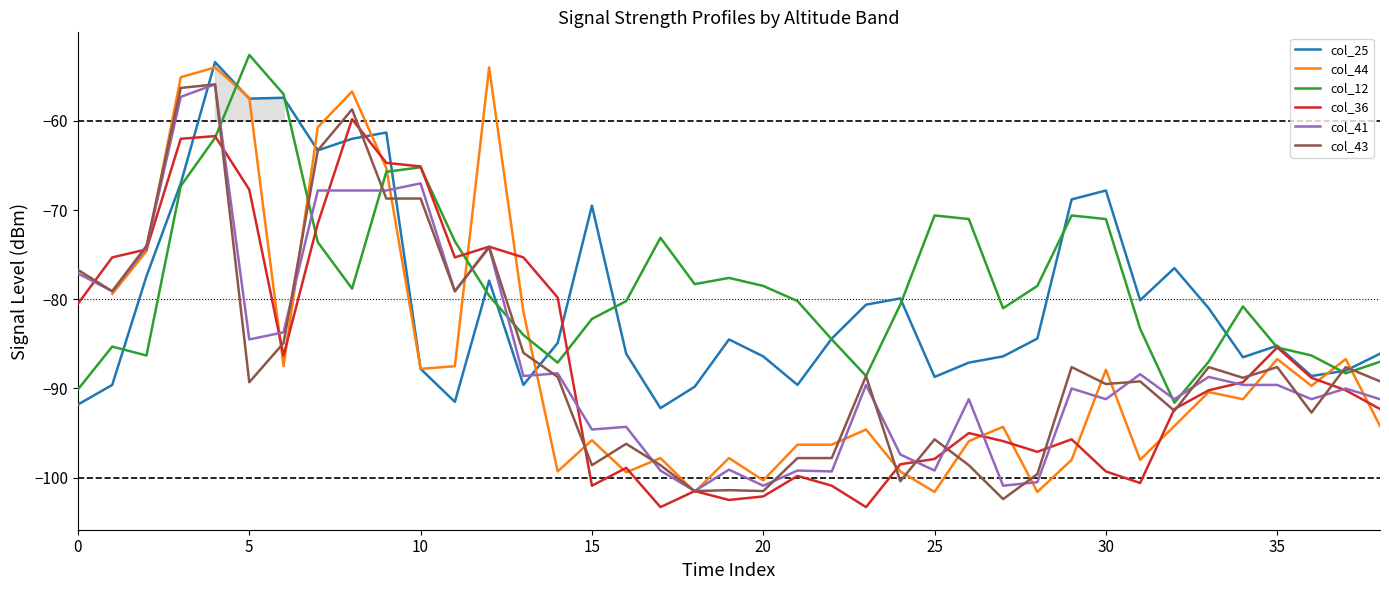

What is the difference between the highest and lowest values at 38?

8.1